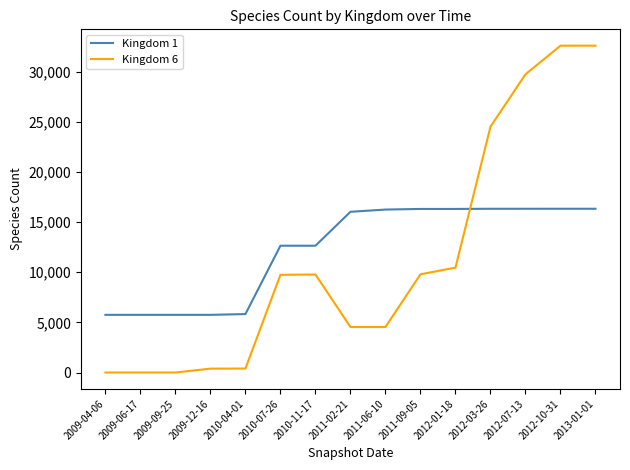

Is the value of Kingdom 1 at 2010-11-17 greater than the value of Kingdom 6 at 2012-03-26?

No